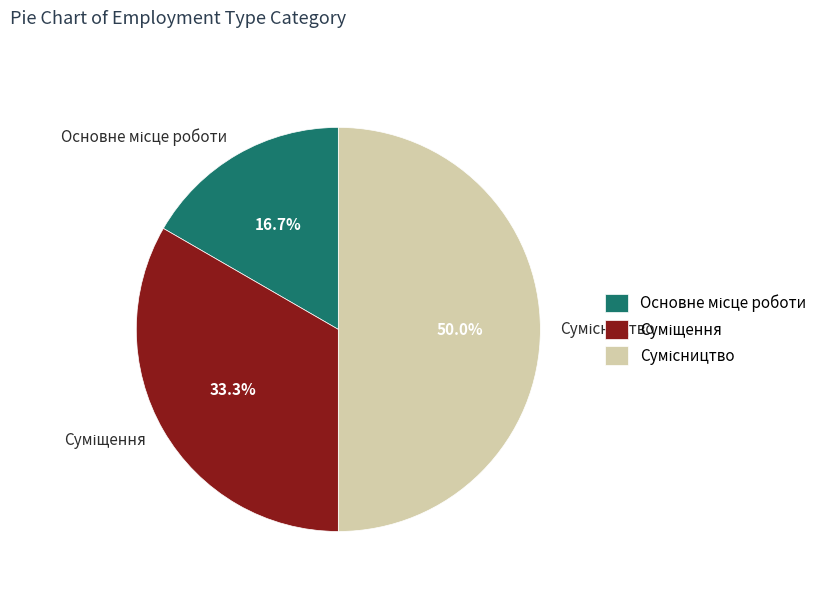

To the nearest percent, what is the combined percentage of Сумісництво and Суміщення?

83%